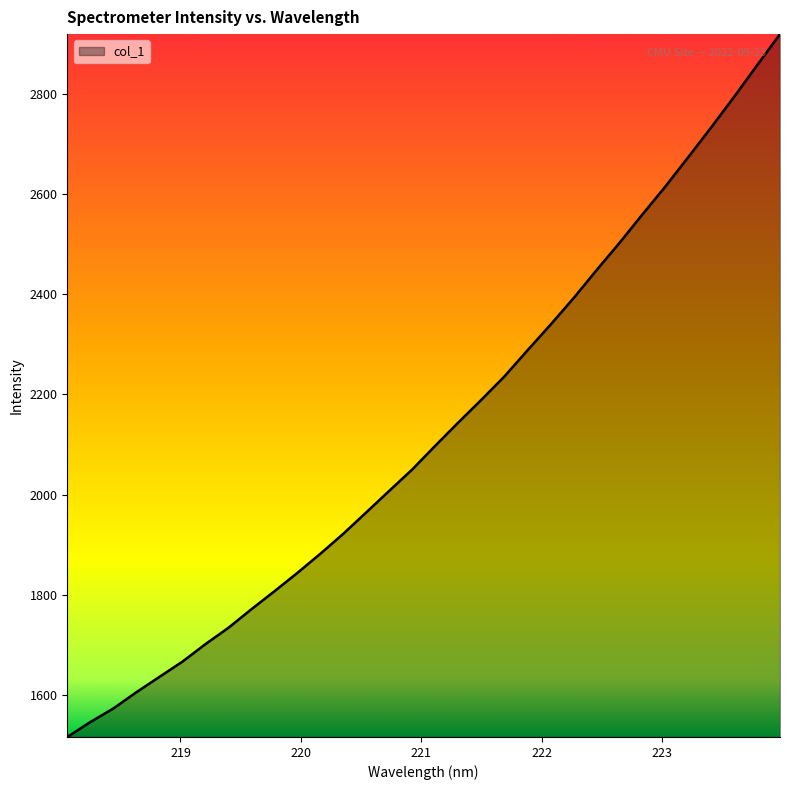

How many lines are shown in the chart?

1